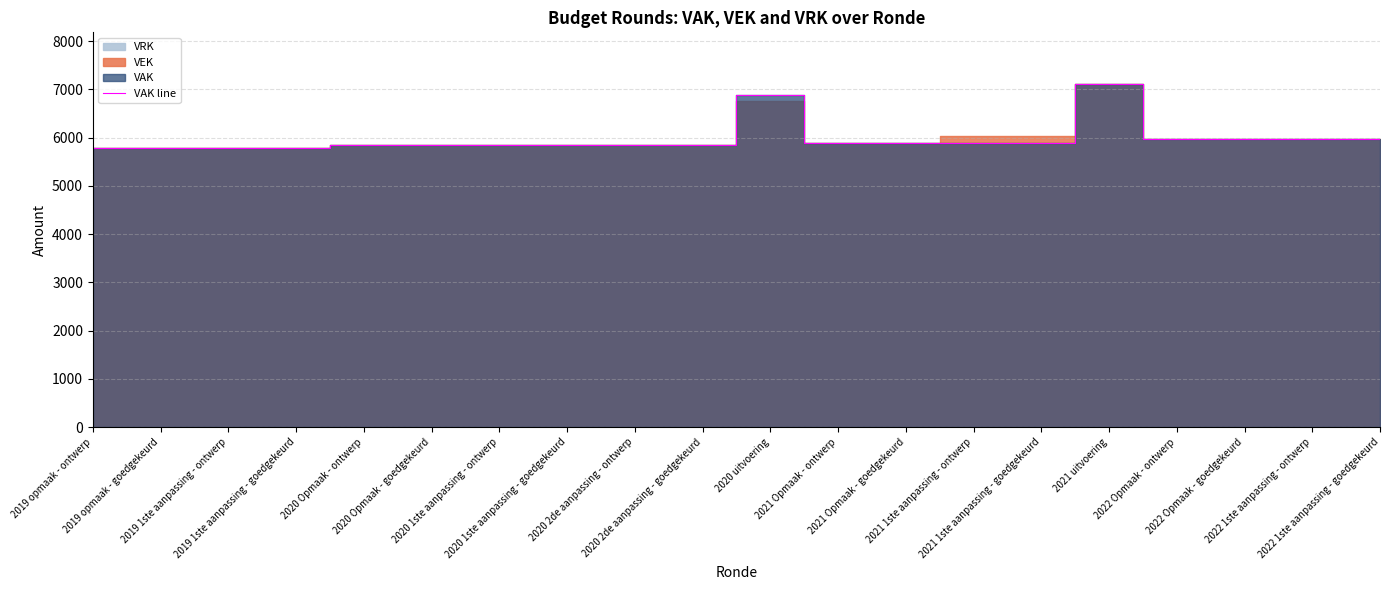

What is the label of the 13th point from the left?

2021 Opmaak - goedgekeurd